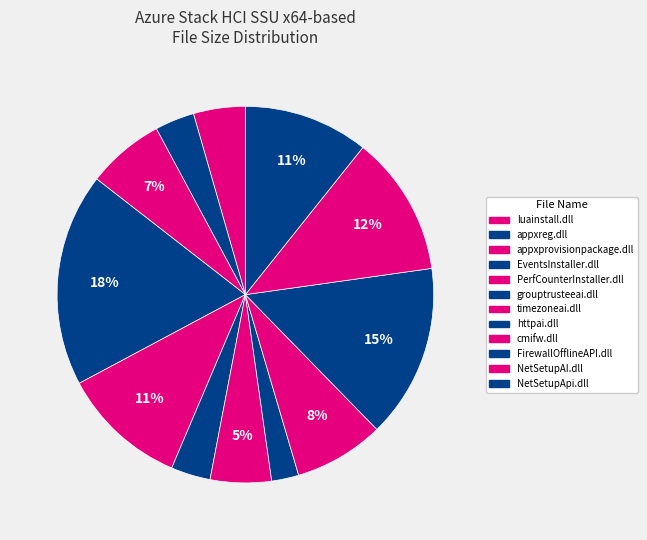

Is there a majority slice in this chart?

No